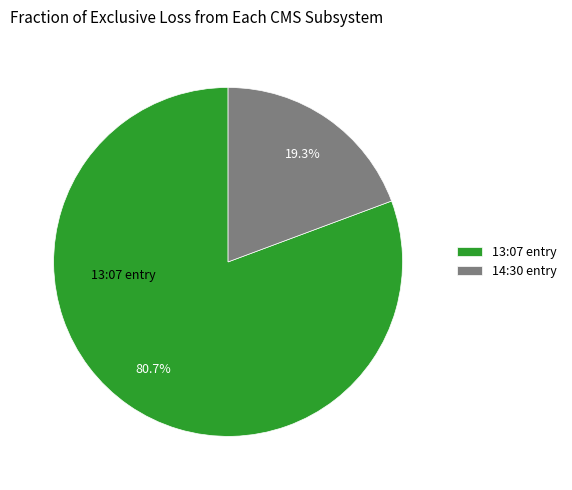

What percentage do 14:30 entry and 13:07 entry together represent?

100.0%